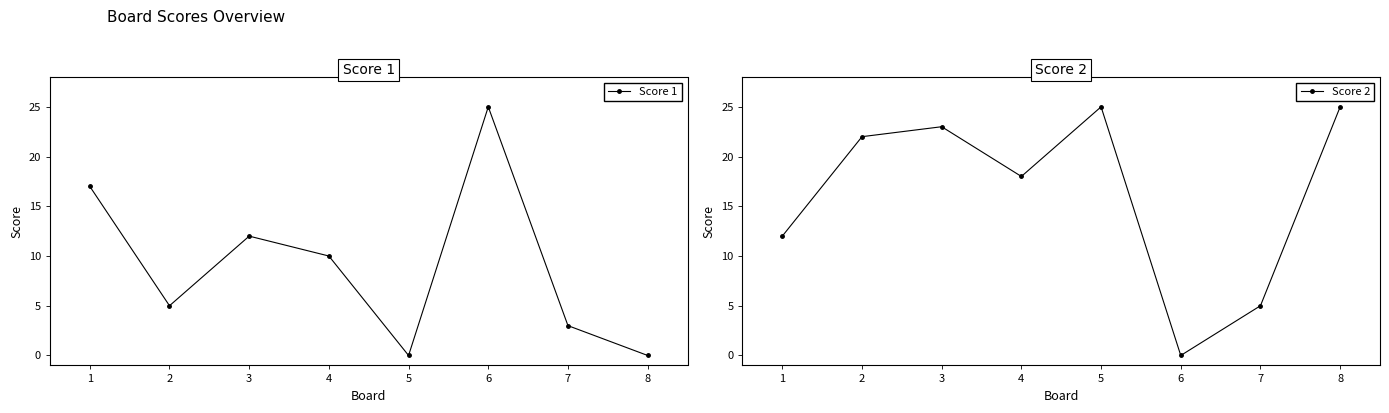

True or false: Score 1 has more than 2 points higher than both neighbors.

False